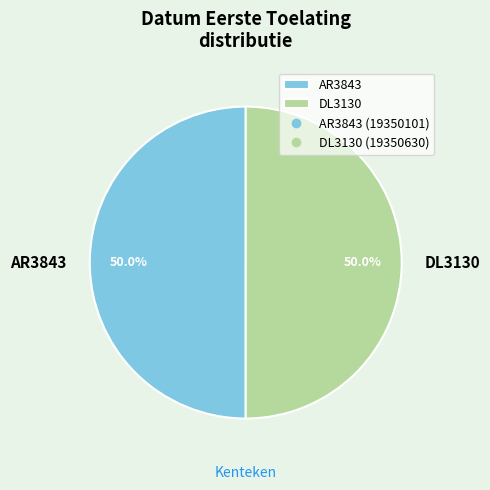

Approximately how many times larger is the value at AR3843 compared to DL3130?

1.0